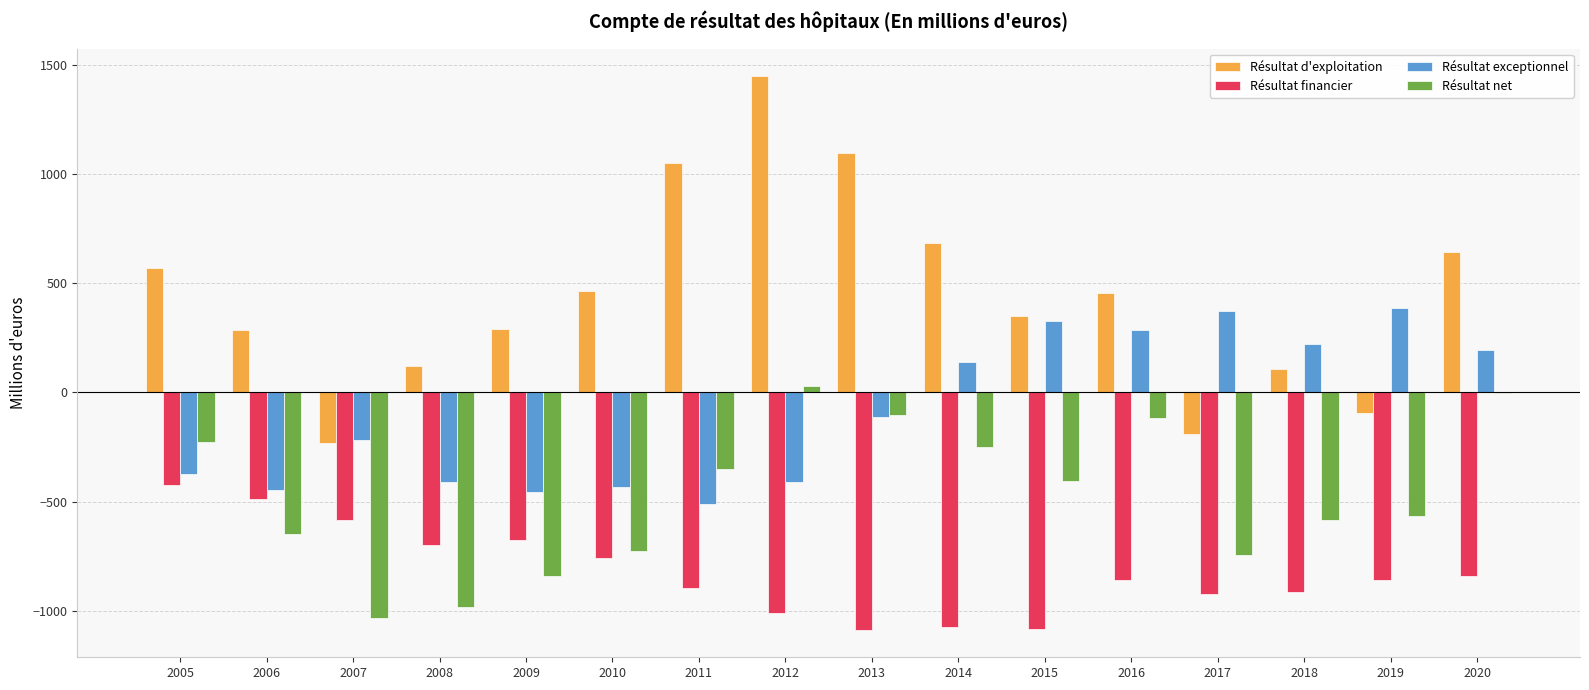

Which series has the largest range (max minus min)?

Résultat d'exploitation